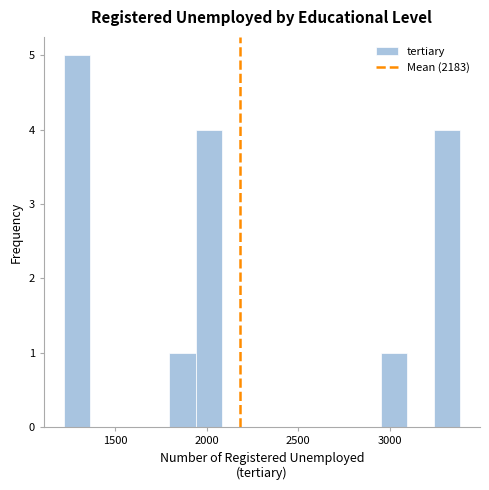

Read against the x-axis, roughly where is the centre of the tallest bar?

1300